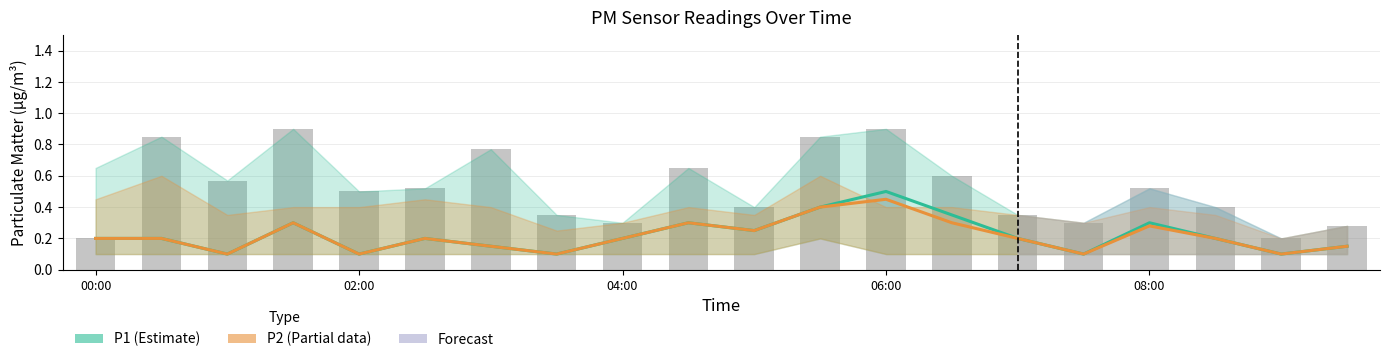

What is the spread (max minus min) of values at 7?

0.2